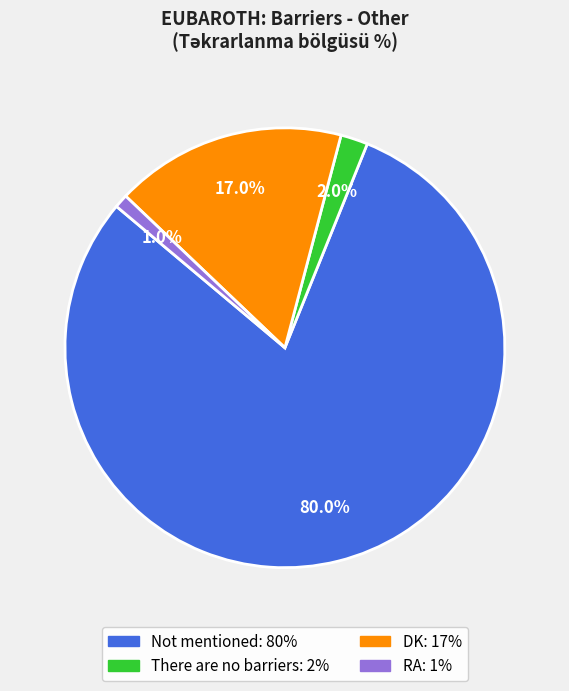

How many slices are in this pie chart?

4